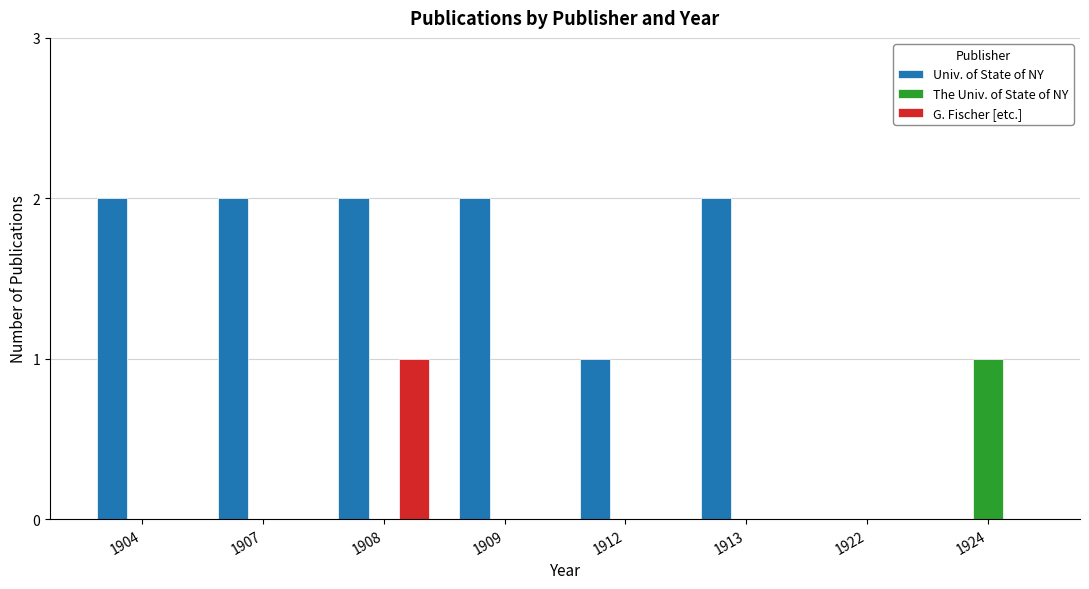

Is it true that Univ. of State of NY equals 1 at 1924?

False